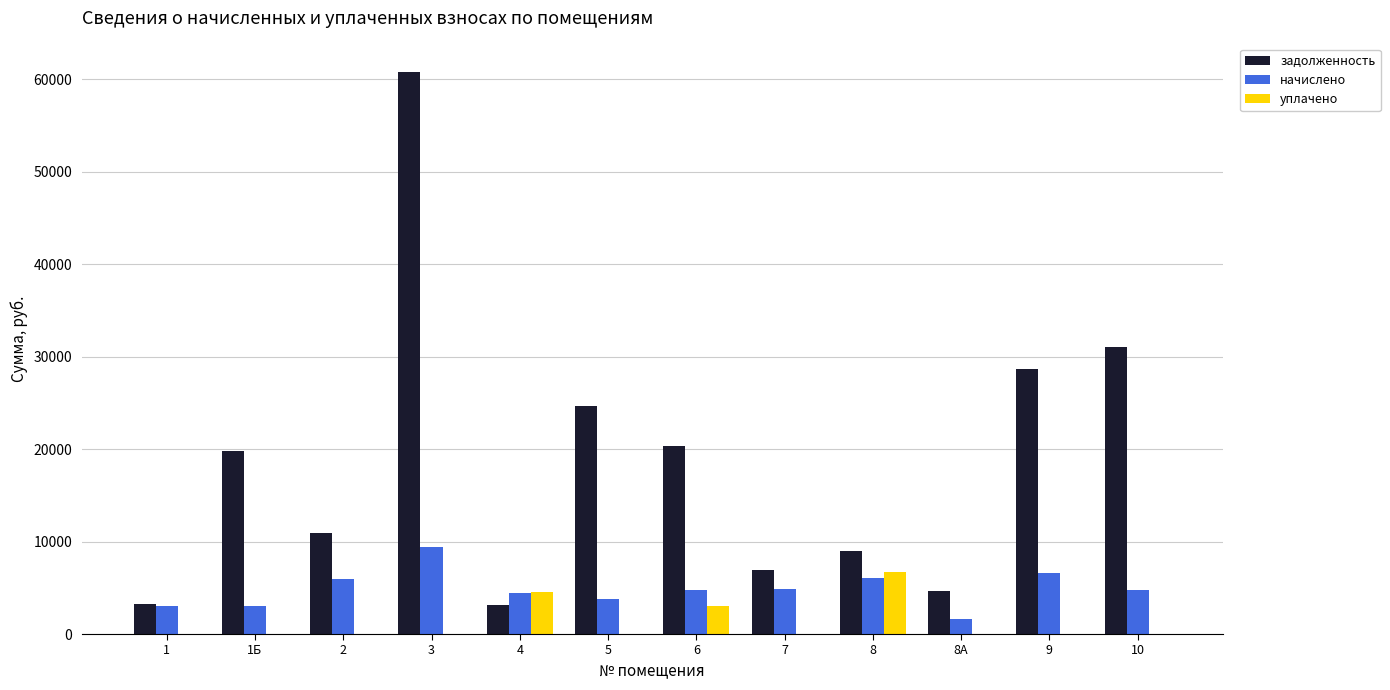

Between 6 and 8, which series saw the biggest shift?

задолженность